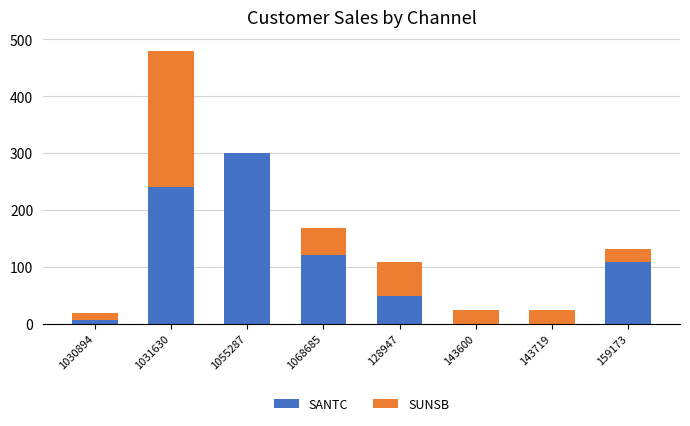

At which category is the sum across all series the highest?

1031630